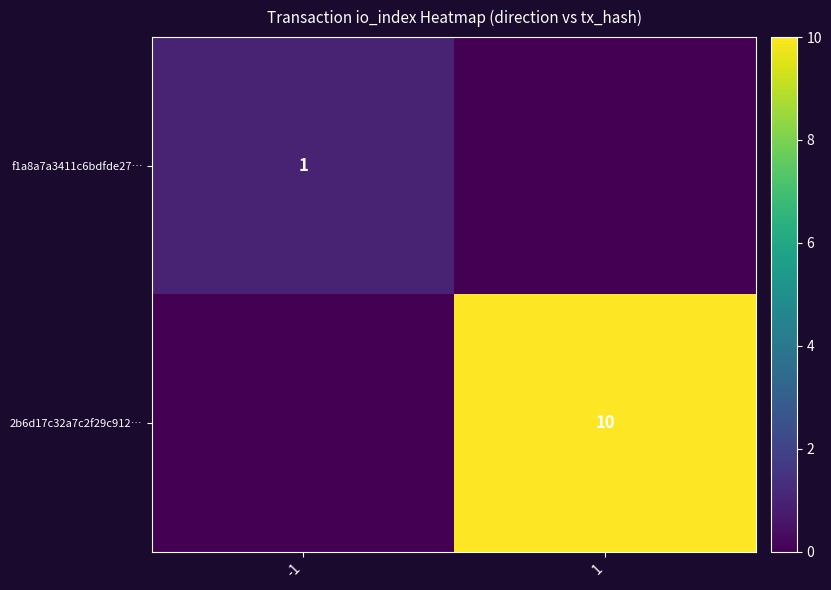

The value of 2b6d17c32a7c2f29c912… at 1 is 10. True or false?

True